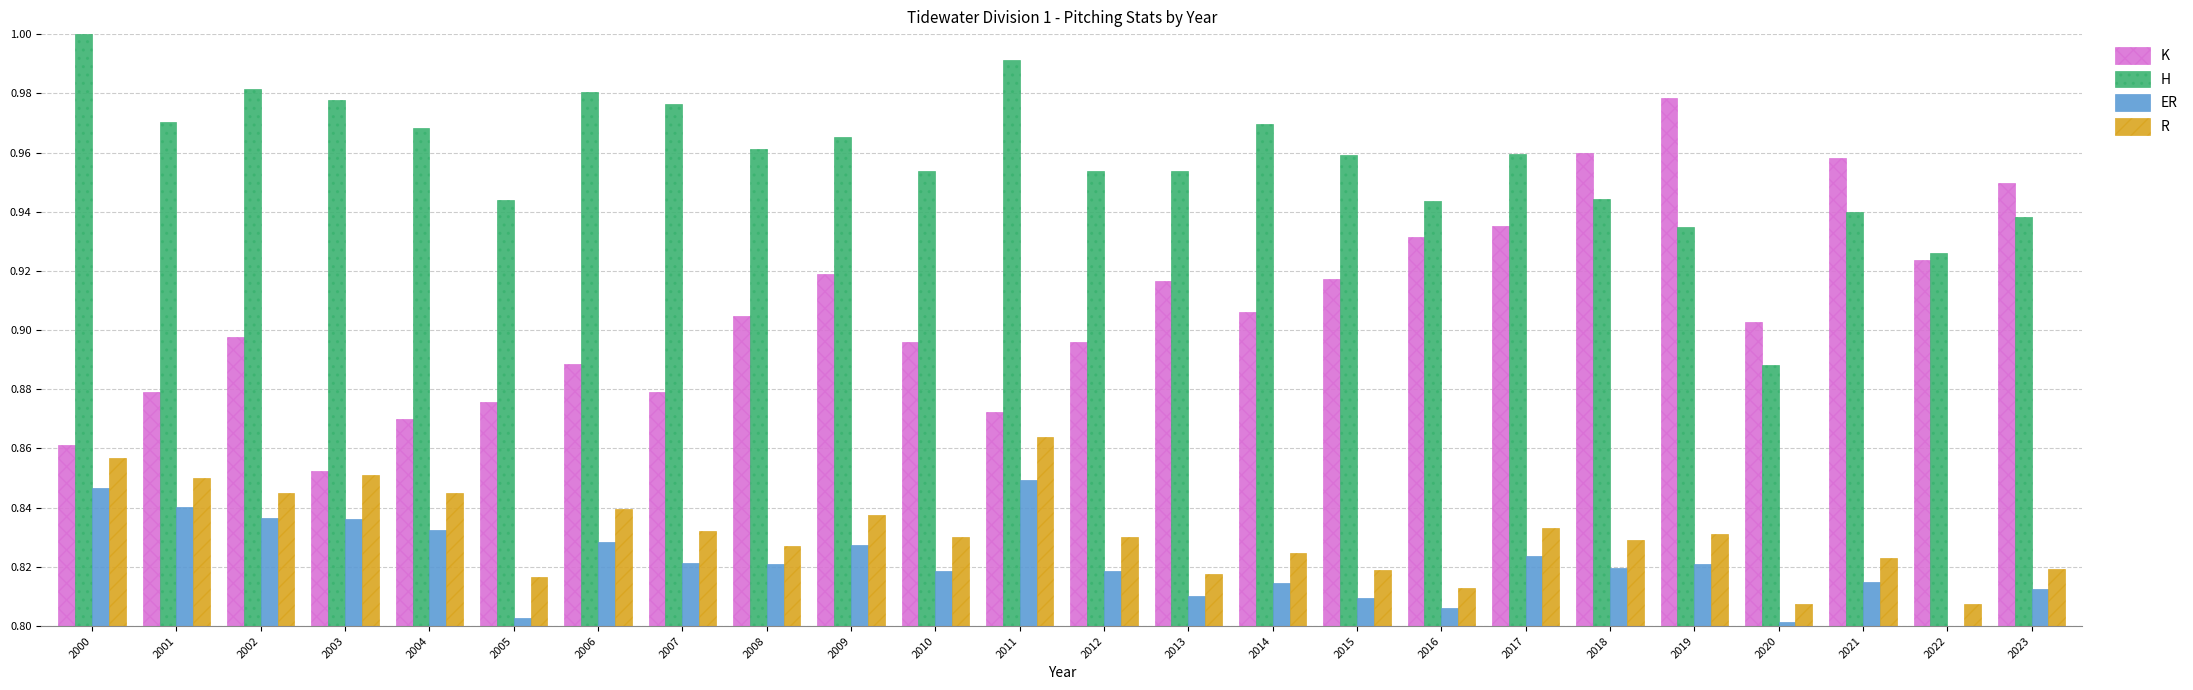

Is it true that ER equals 1.4 at 2009?

False